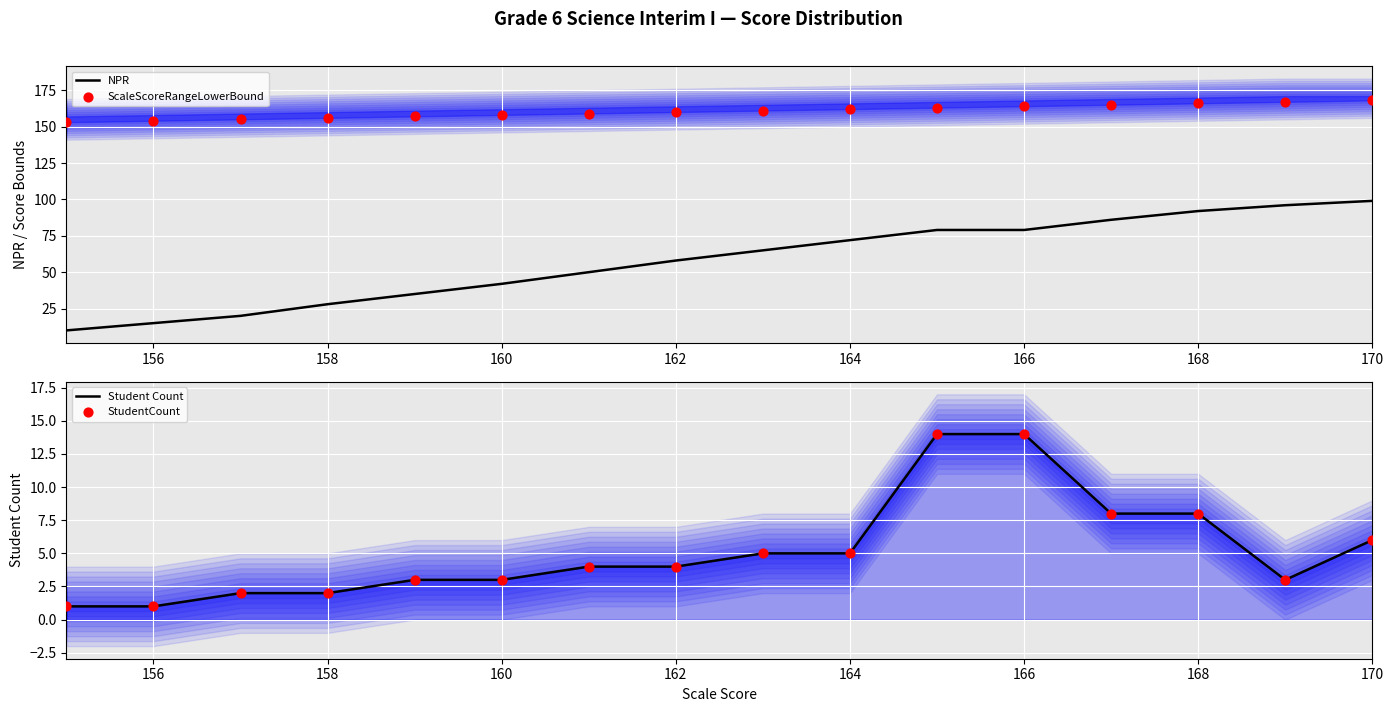

At how many categories does at least one series exceed 18?

16